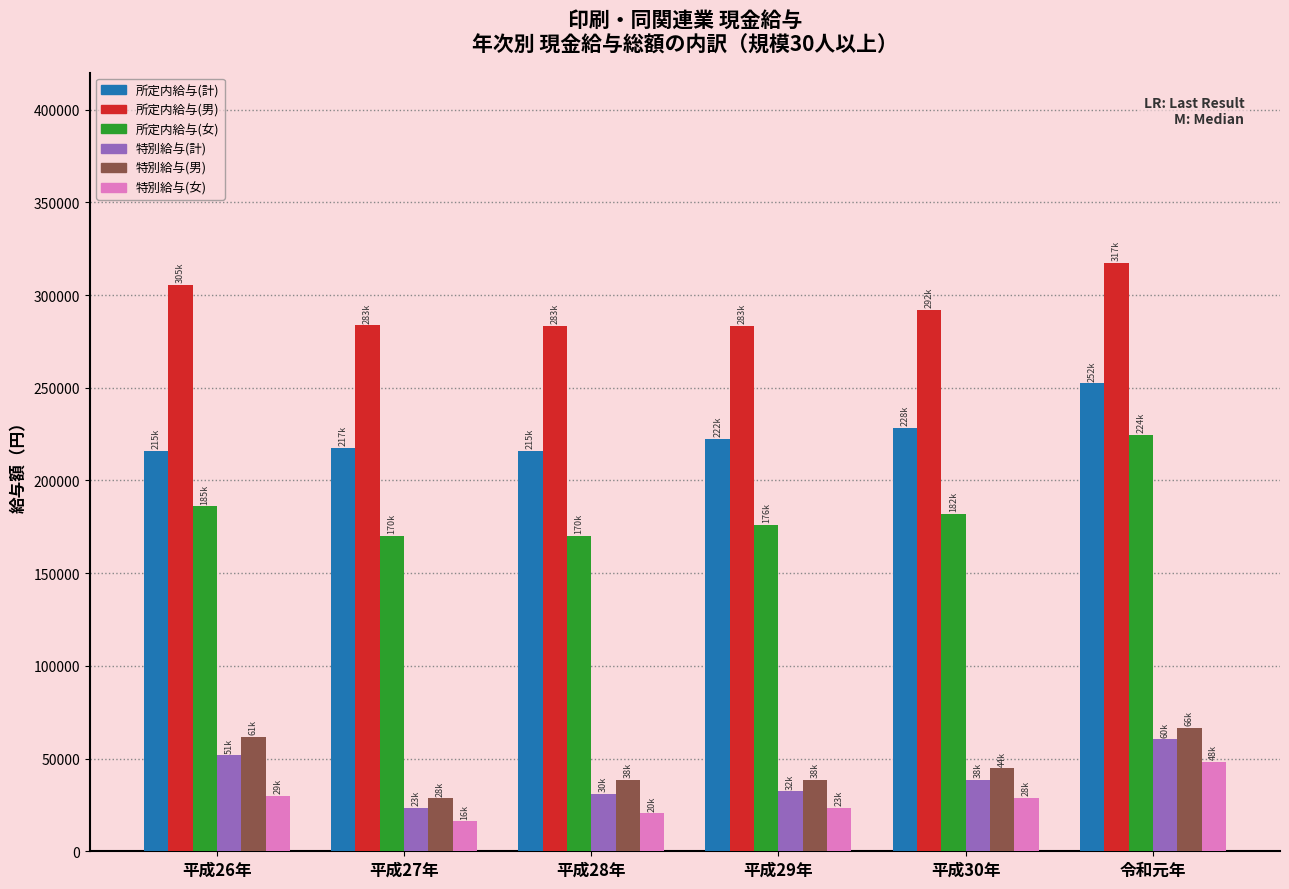

Does the chart contain any negative values?

No